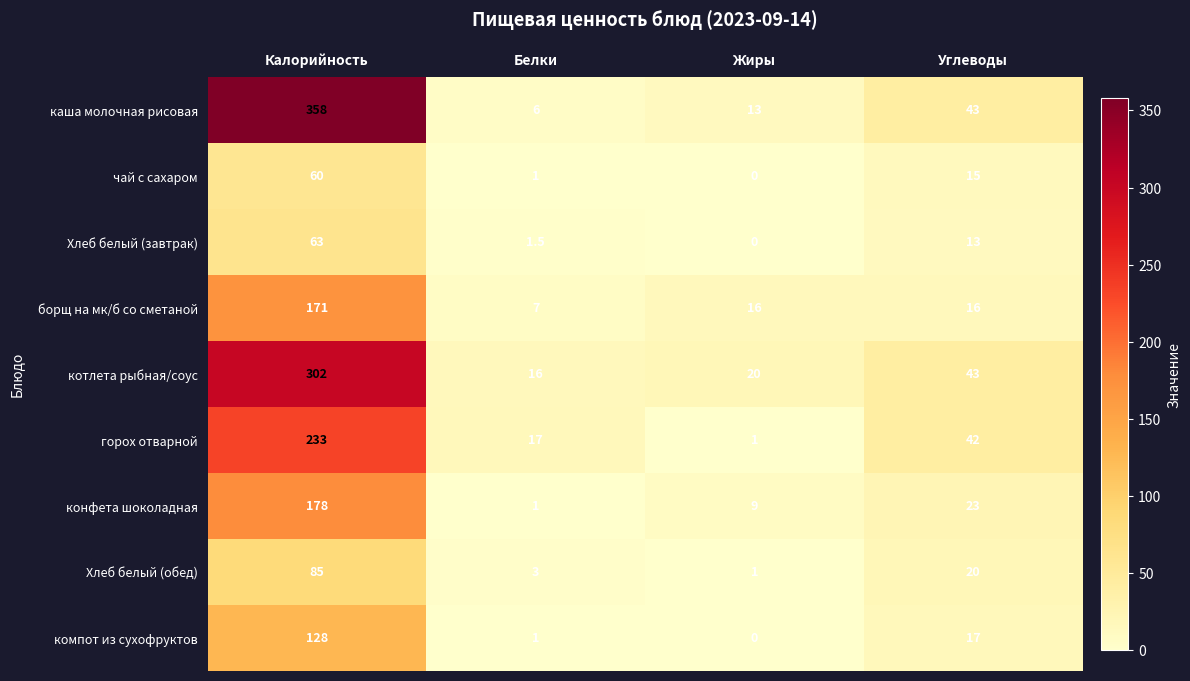

What is the highest value of the Хлеб белый (завтрак) series?

63.0